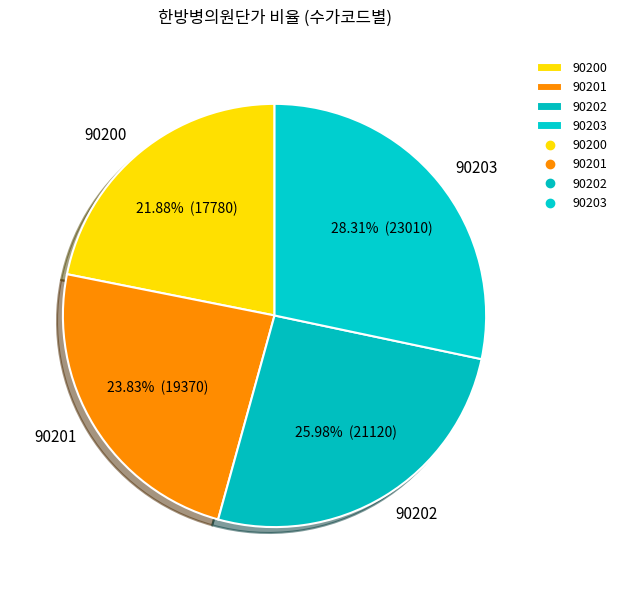

Is it true that 90203 is 28% of the pie?

True